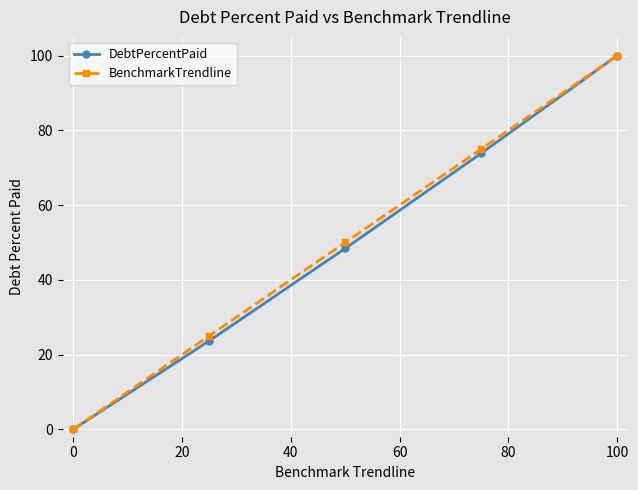

True or false: BenchmarkTrendline has more than 1 points higher than both neighbors.

False